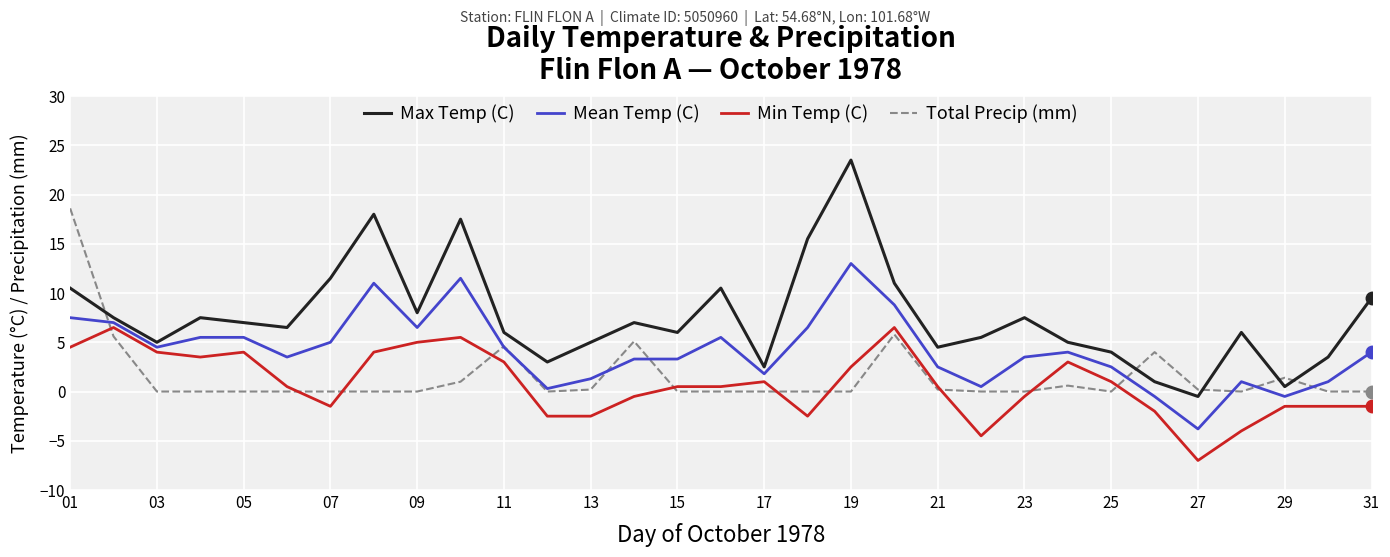

What is the difference between the maximum and minimum values in the Total Precip (mm) series?

18.6